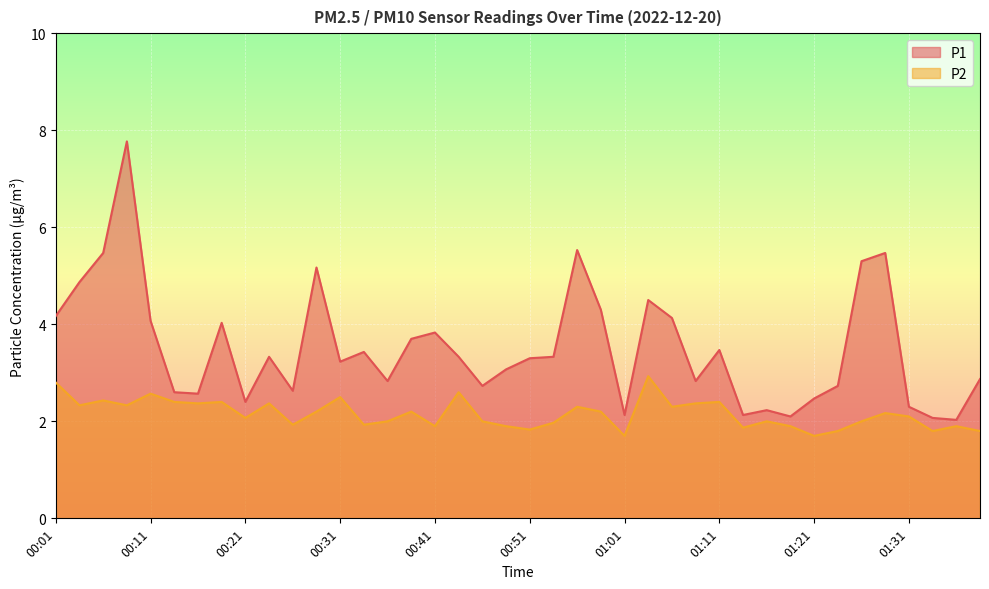

At how many categories does at least one series exceed 7?

1